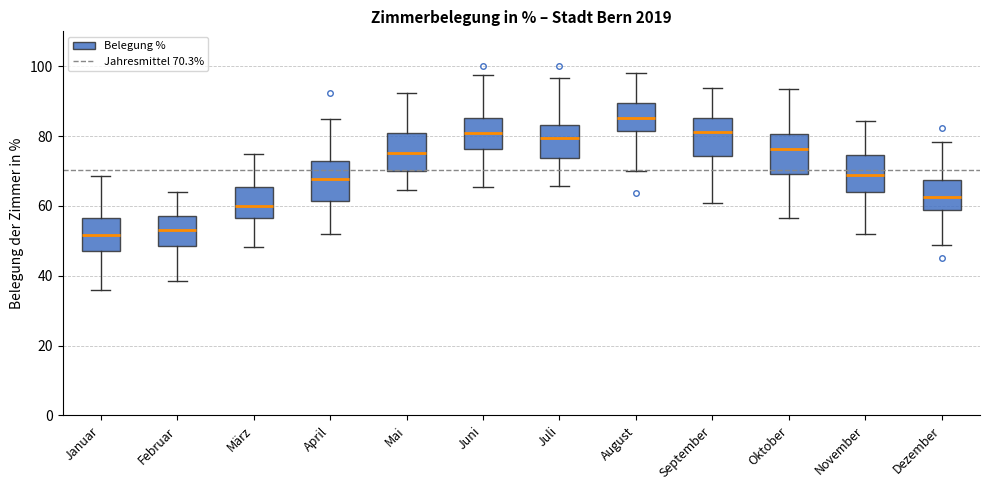

Reading left to right, transcribe this box plot: for each box, give where its median line is, the range the box spans, and where its two whiskers end, as read against the y-axis. The values are not printed on the chart, so give them approximately, as read against the axis.

Januar: median 52, box 48 to 56, whiskers 36 to 68
Februar: median 54, box 48 to 58, whiskers 38 to 64
März: median 60, box 56 to 66, whiskers 48 to 76
April: median 68, box 62 to 72, whiskers 52 to 84
Mai: median 76, box 70 to 80, whiskers 64 to 92
Juni: median 80, box 76 to 86, whiskers 66 to 98
Juli: median 80, box 74 to 84, whiskers 66 to 96
August: median 86, box 82 to 90, whiskers 70 to 98
September: median 82, box 74 to 86, whiskers 60 to 94
Oktober: median 76, box 70 to 80, whiskers 56 to 94
November: median 68, box 64 to 74, whiskers 52 to 84
Dezember: median 62, box 58 to 68, whiskers 48 to 78